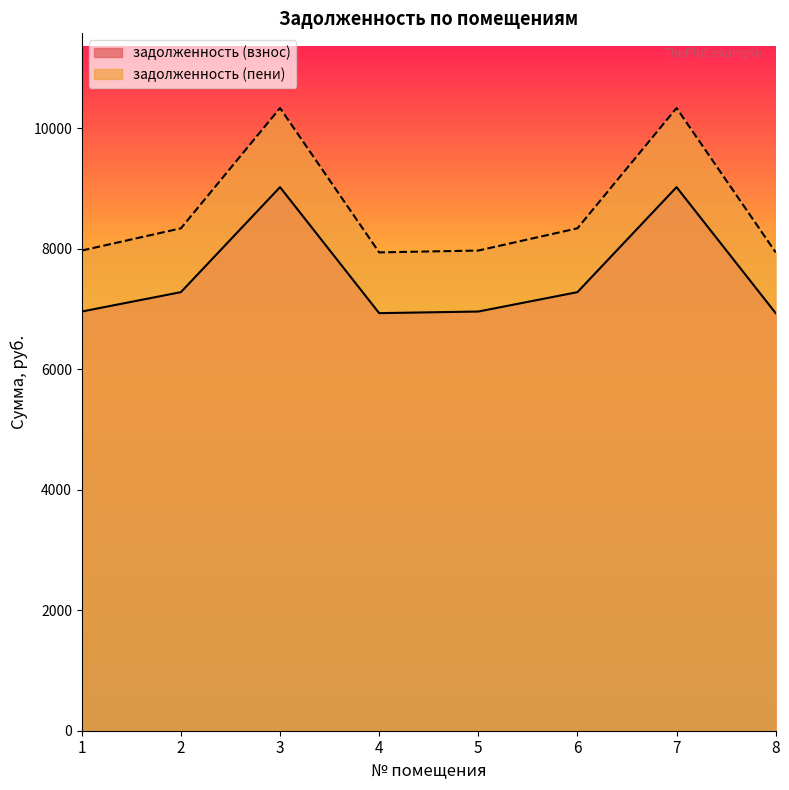

True or false: задолженность (взнос) and задолженность (пени) intersect in this chart.

False